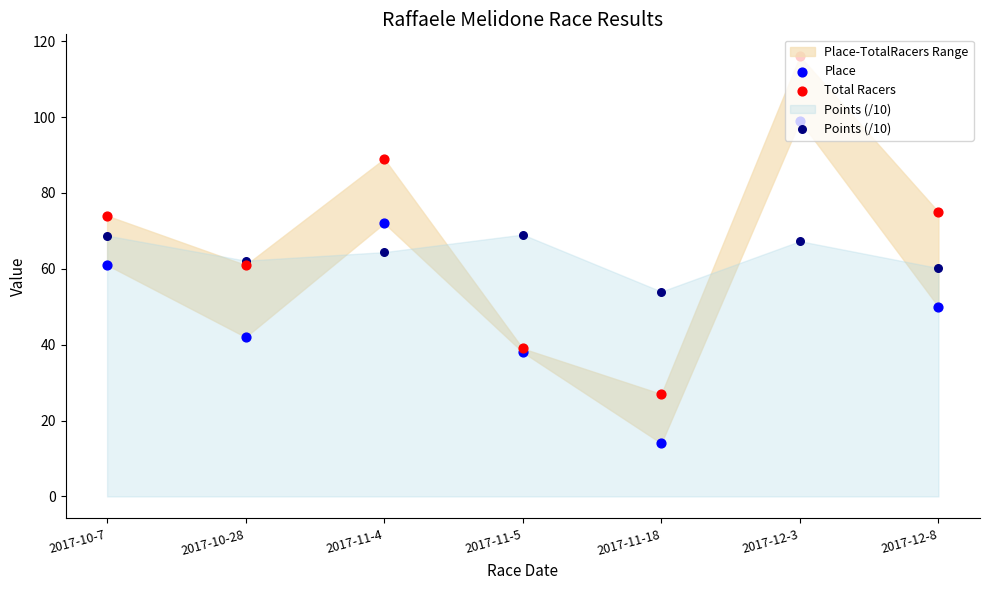

What are all the series names shown in the legend?

Place, Total Racers, Points (/10)